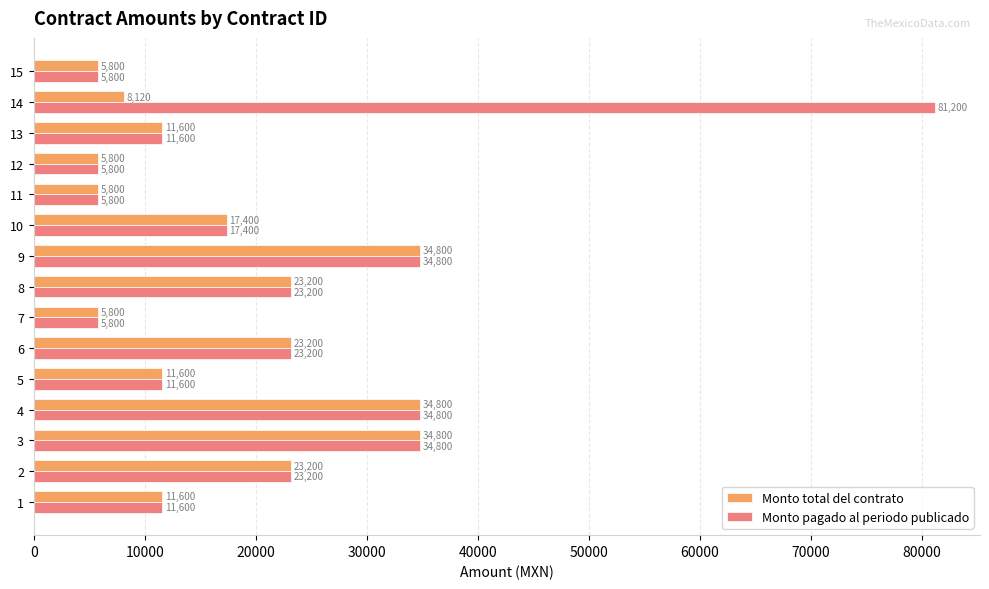

At which category is the sum across all series the highest?

14